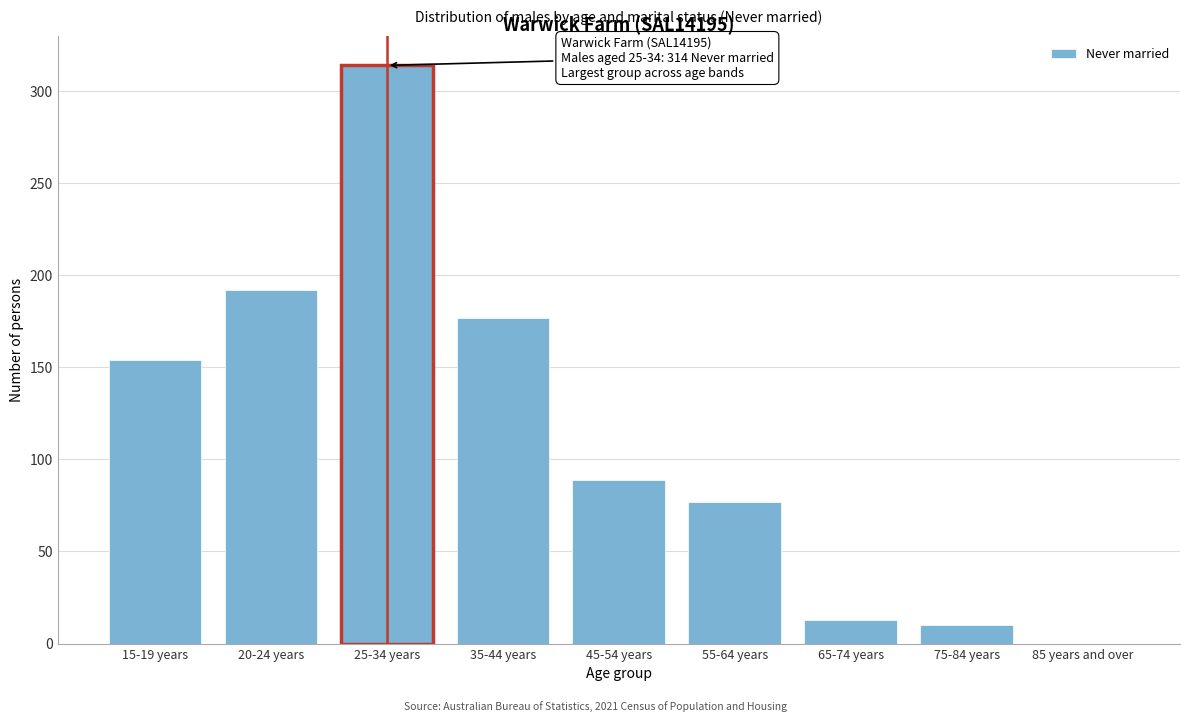

Reading right to left, transcribe all the data shown in this chart.

85 years and over=0	75-84 years=10	65-74 years=13	55-64 years=77	45-54 years=89	35-44 years=177	25-34 years=314	20-24 years=192	15-19 years=154